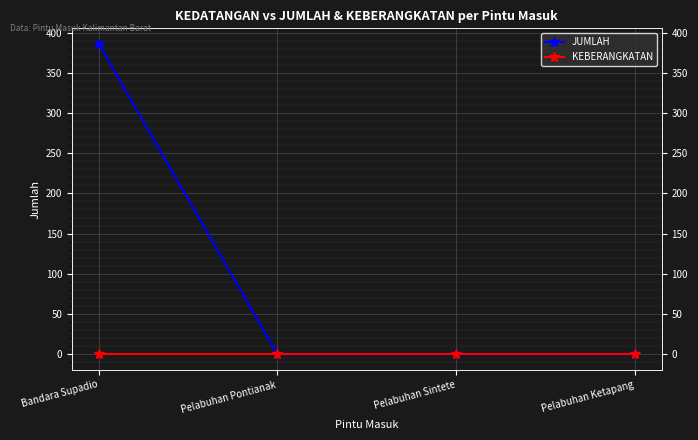

Reading left to right, what are all the values shown in this chart?

JUMLAH: 386	0	0	0
KEBERANGKATAN: 0	0	0	0